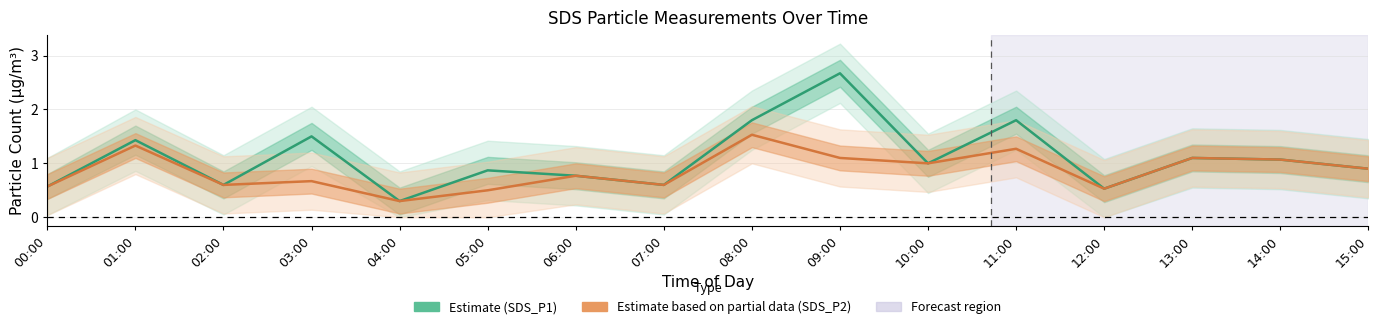

At which category does the chart reach its minimum across all series?

04:00